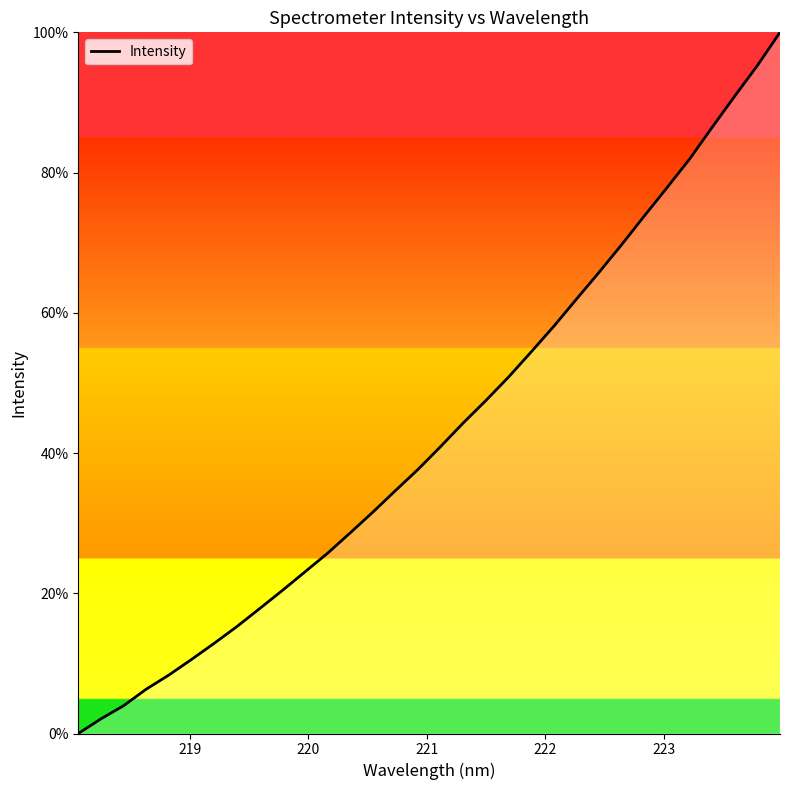

What is the maximum value shown in the chart?

100.0